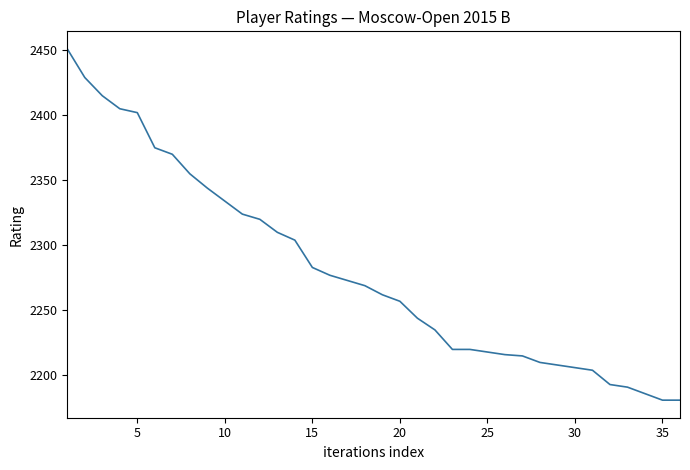

Does the chart have visible grid lines?

No